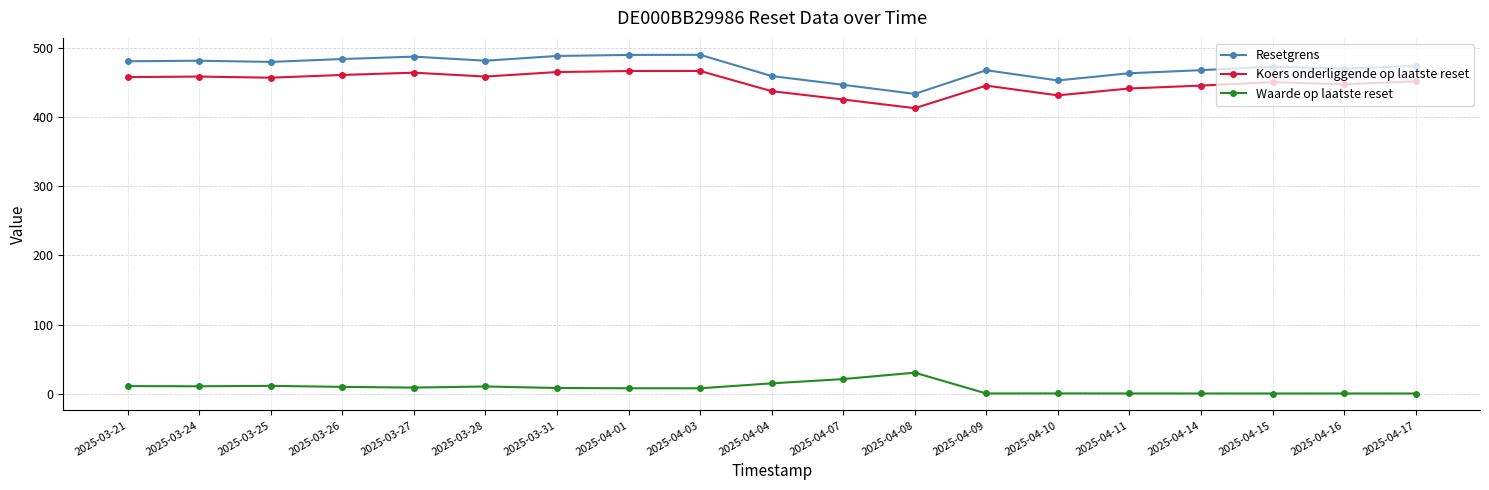

The Resetgrens series shows 186.4 at 2025-03-24. True or false?

False